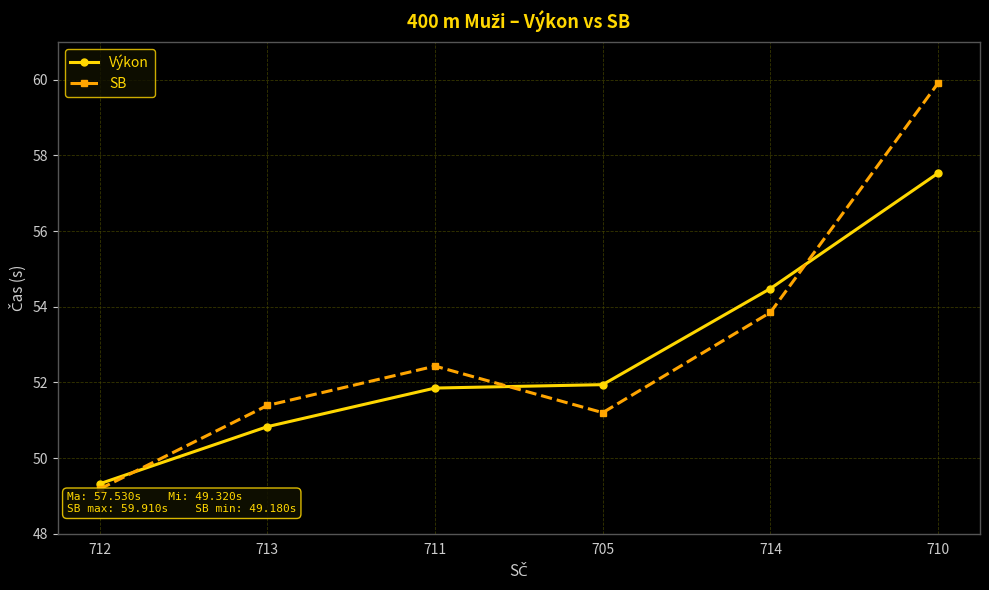

What is the approximate value of Výkon at 711?

51.9